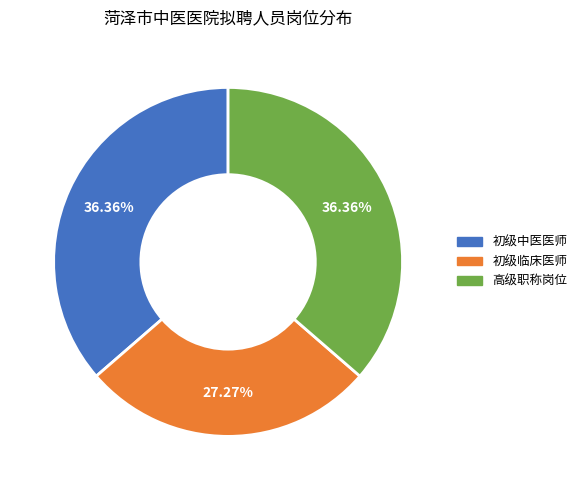

To the nearest percent, what portion does 高级职称岗位 represent?

36%